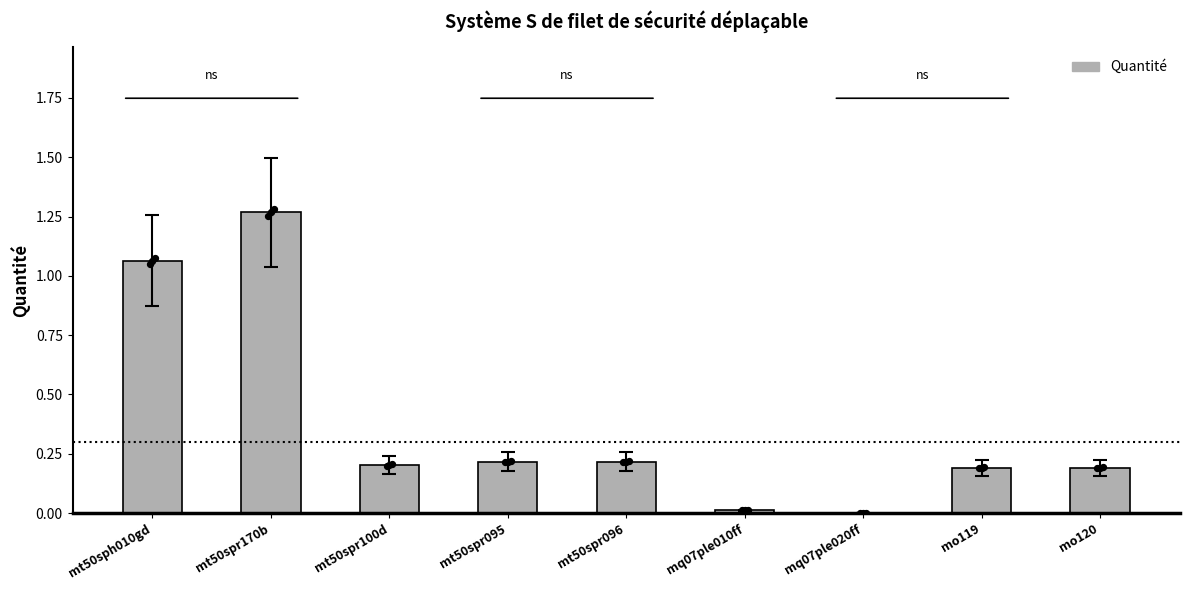

Between mt50sph010gd and mt50spr170b, which is larger?

mt50spr170b